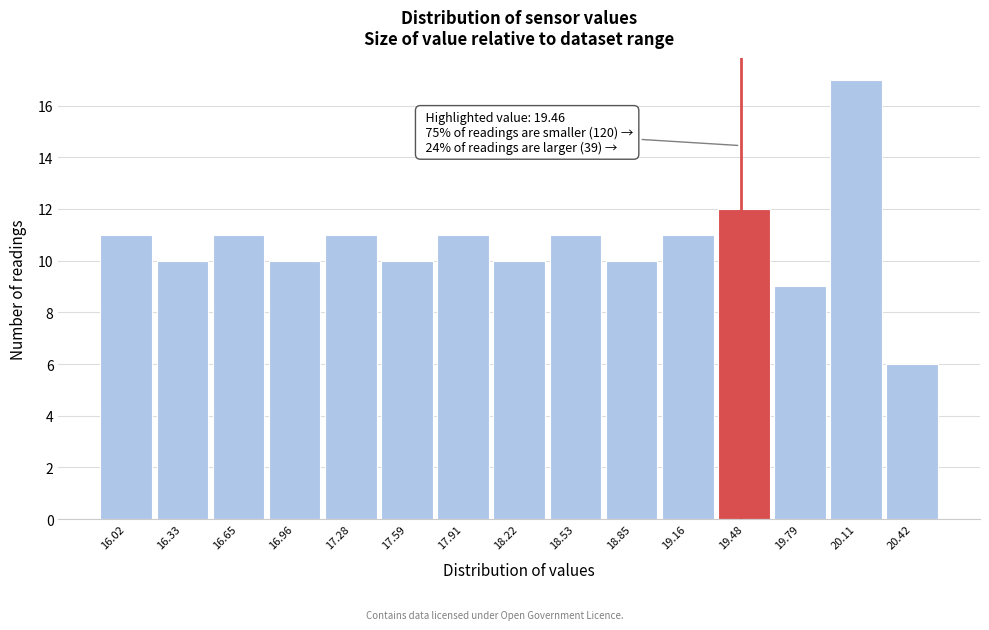

Which range on the x-axis has the tallest bar?

19.95 to 20.25